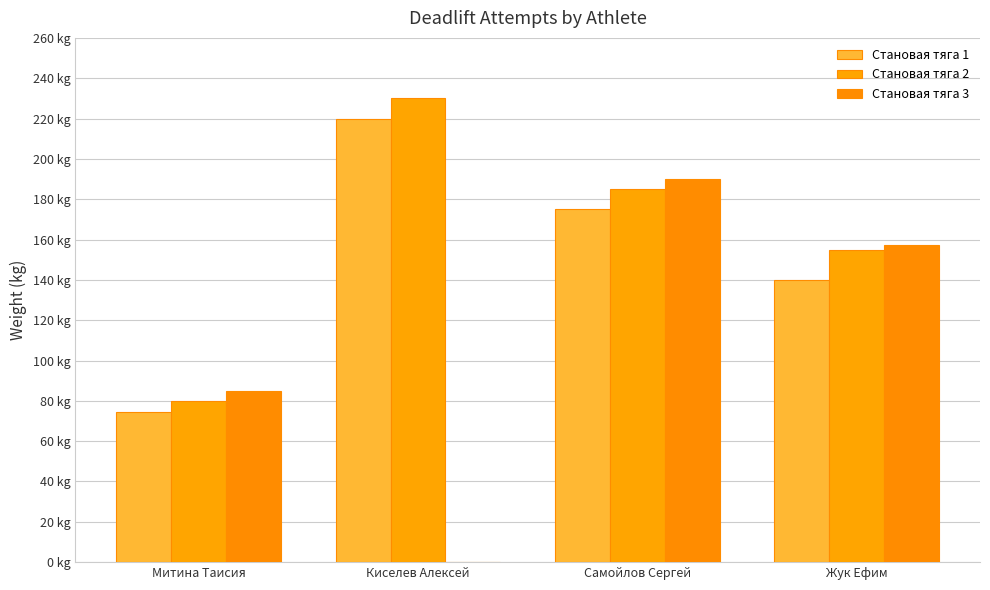

The value of Становая тяга 2 at Митина Таисия is 80.0. True or false?

True